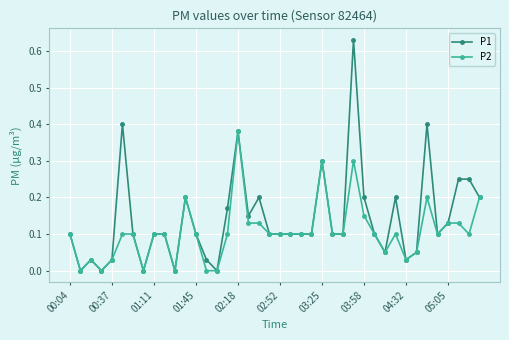

True or false: P1 has more than 0 interior local peaks.

True